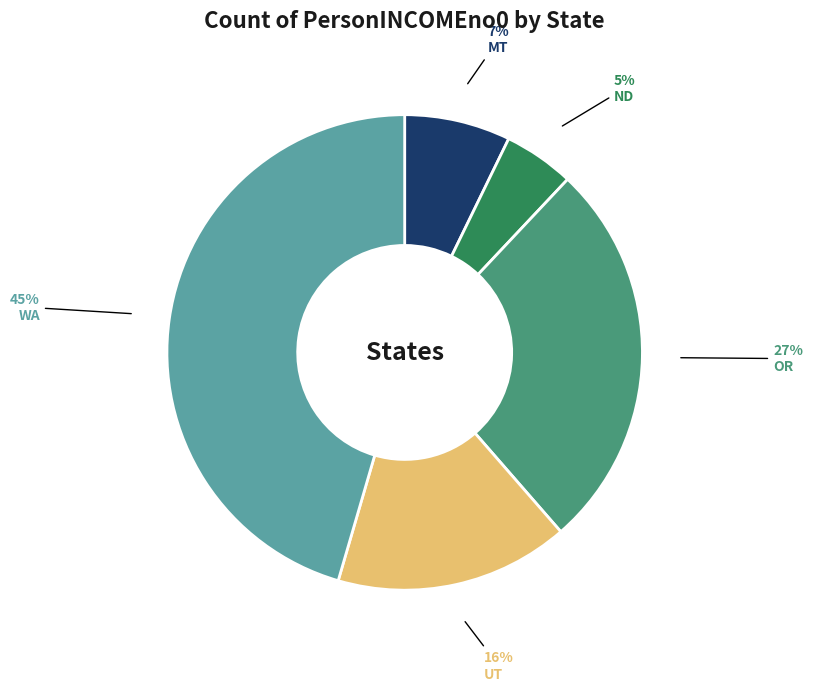

Is there any slice that represents more than half of the pie?

No